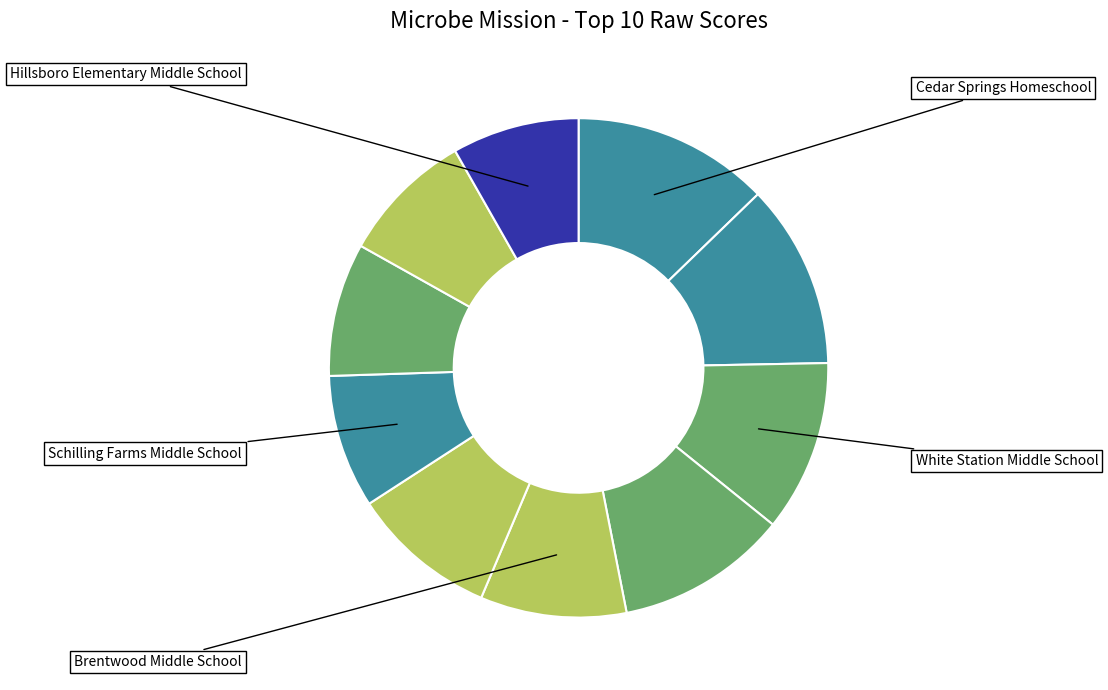

How many segments does this pie chart have?

10